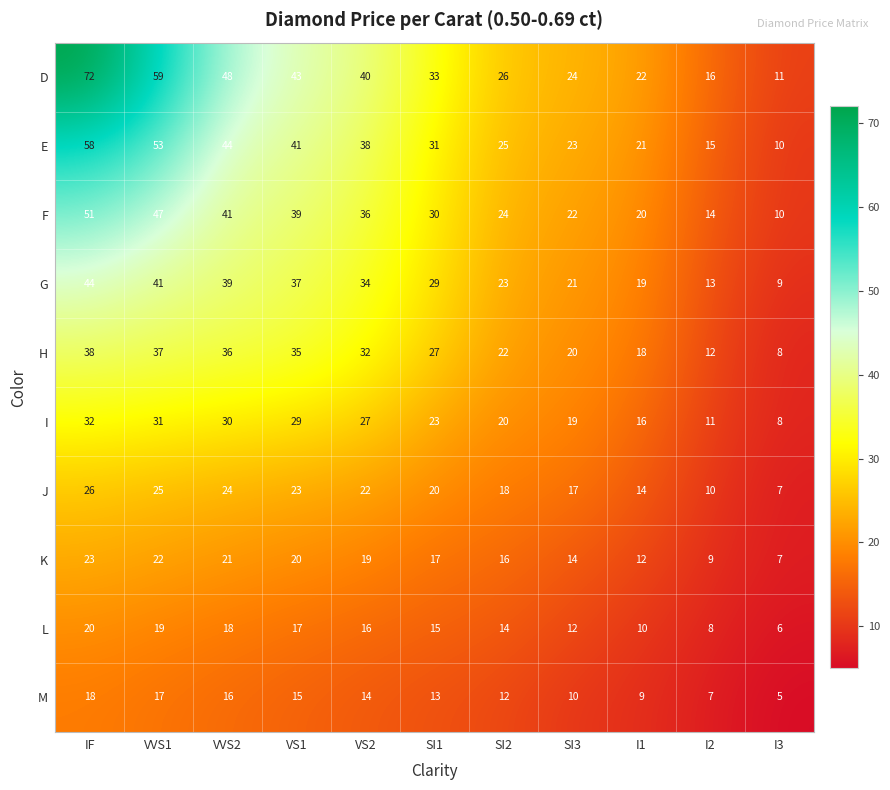

What is the average value of the M series?

12